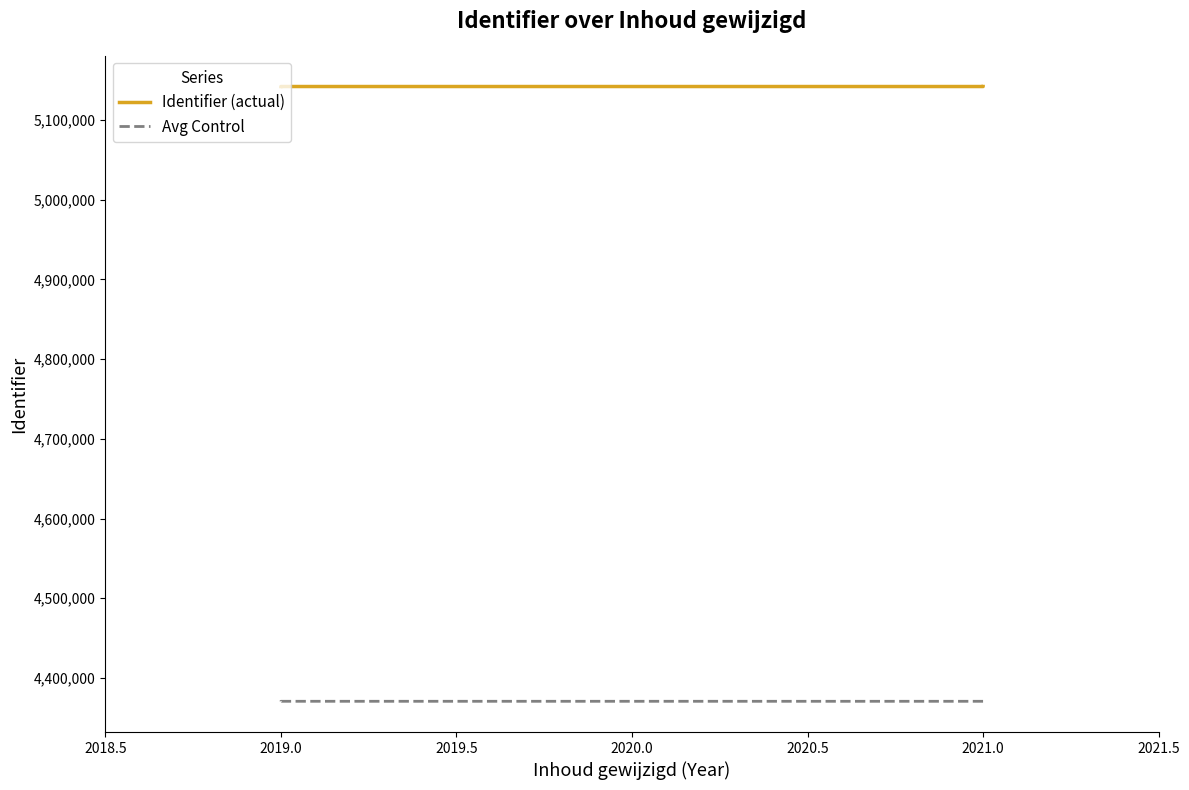

Which series changed the most between 2019.0 and 2021.0?

Identifier (actual)